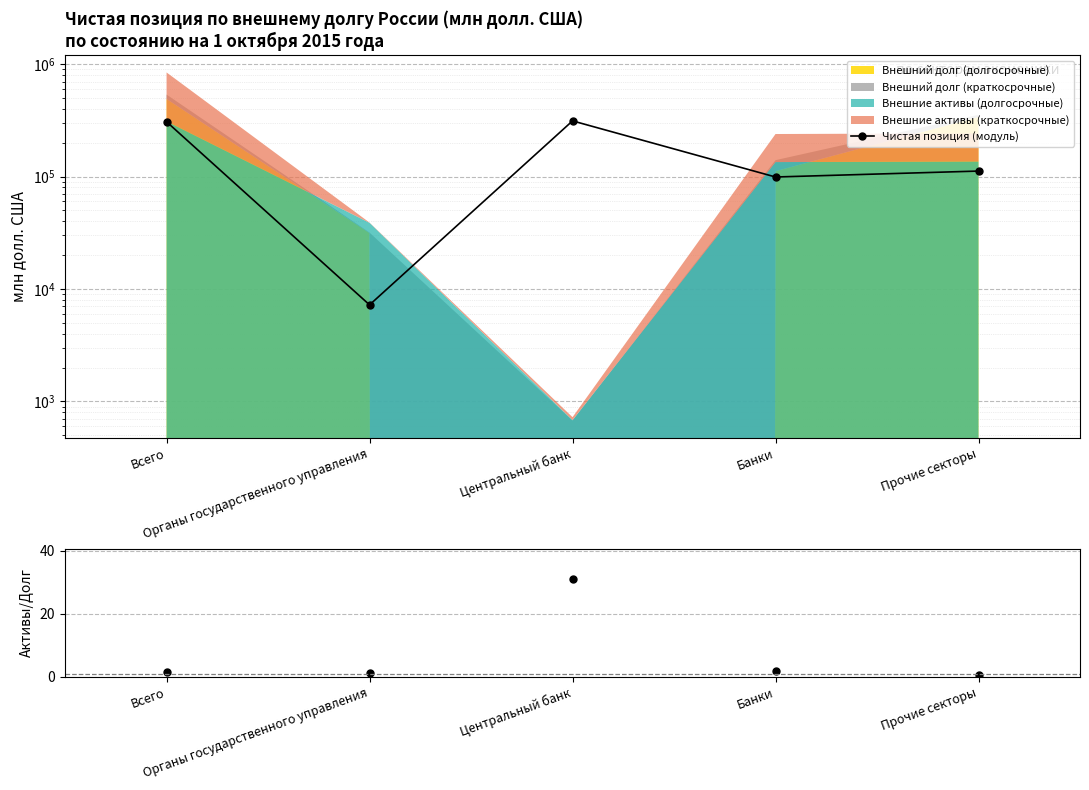

What is the average value of the Активы / Долг series?

7.3